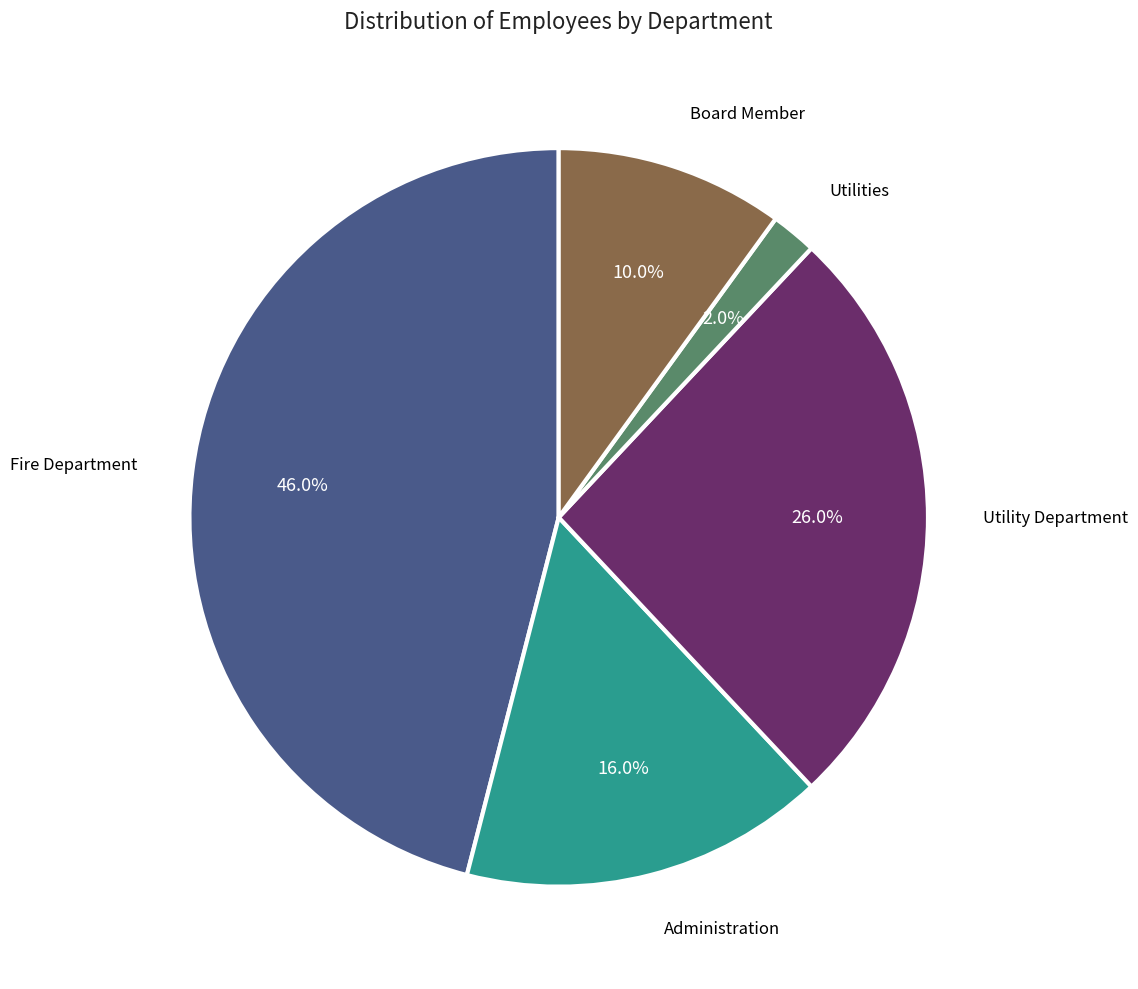

Is there a majority slice in this chart?

No